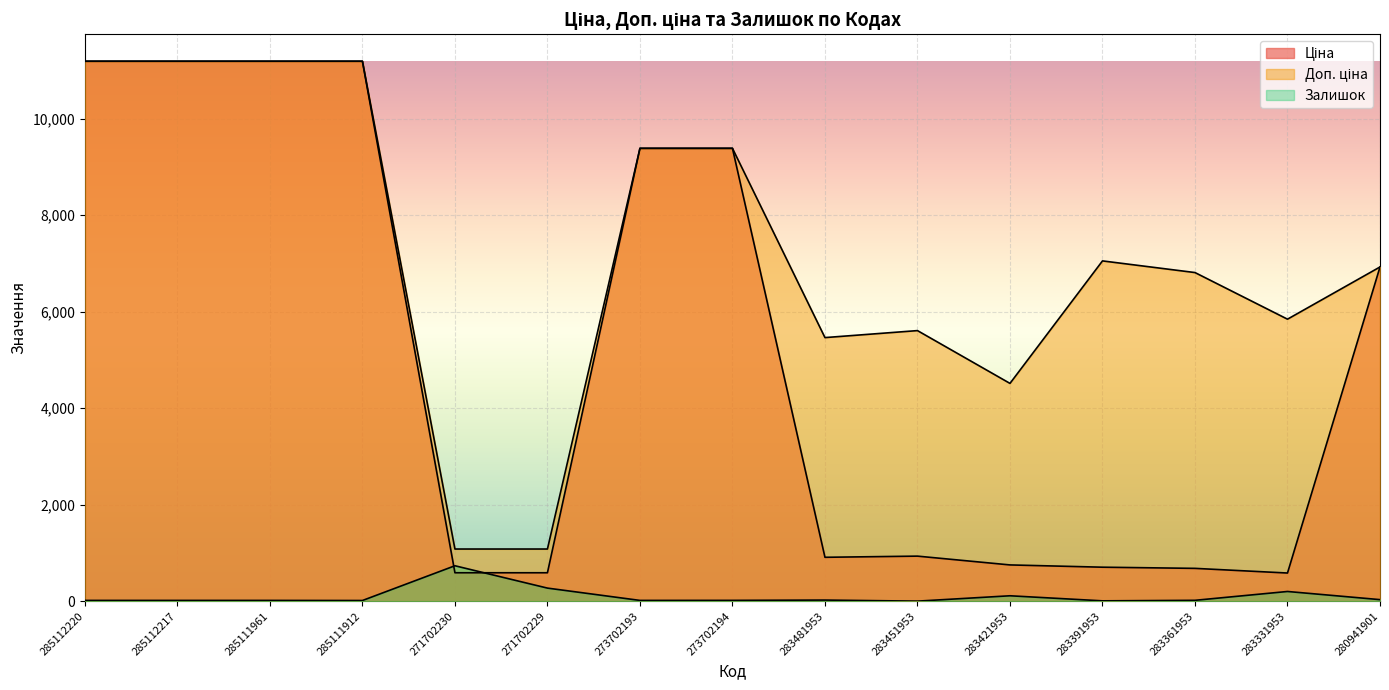

What is the smallest value displayed?

2.0